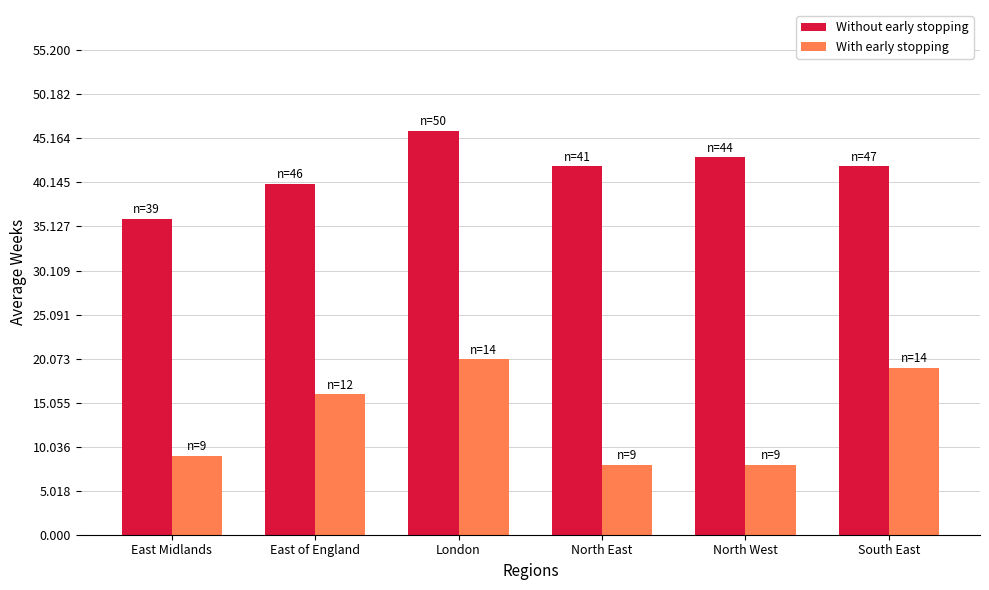

List the series in order of their overall mean, highest first.

Without early stopping, With early stopping